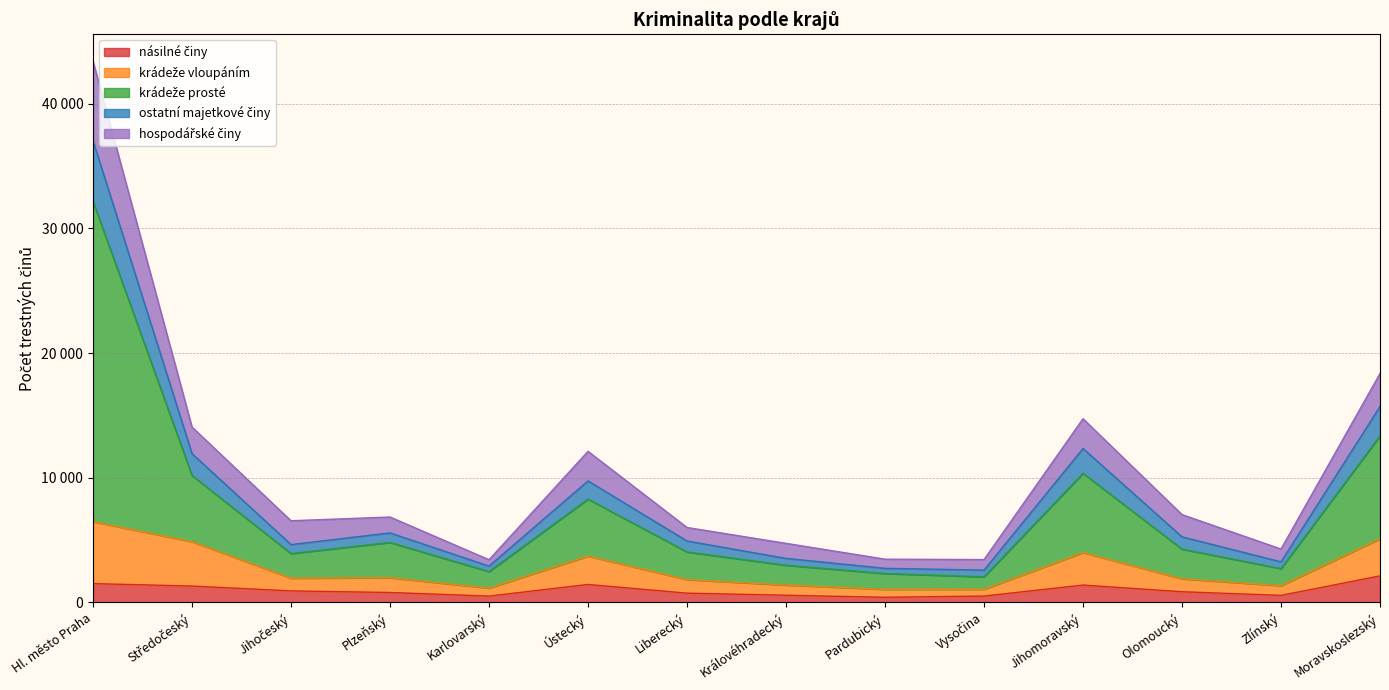

Which category has the highest value across all series?

Hl. město Praha